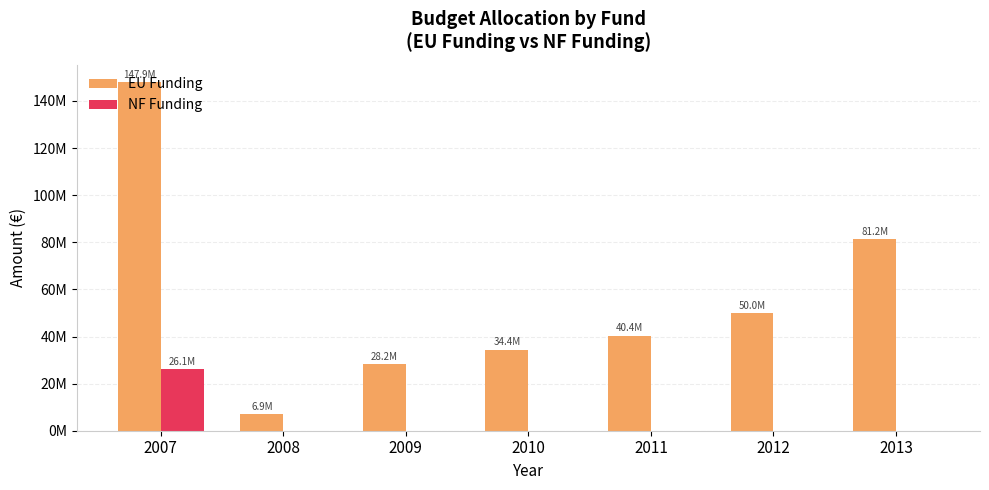

List the series in order of their overall mean, highest first.

EU Funding, NF Funding